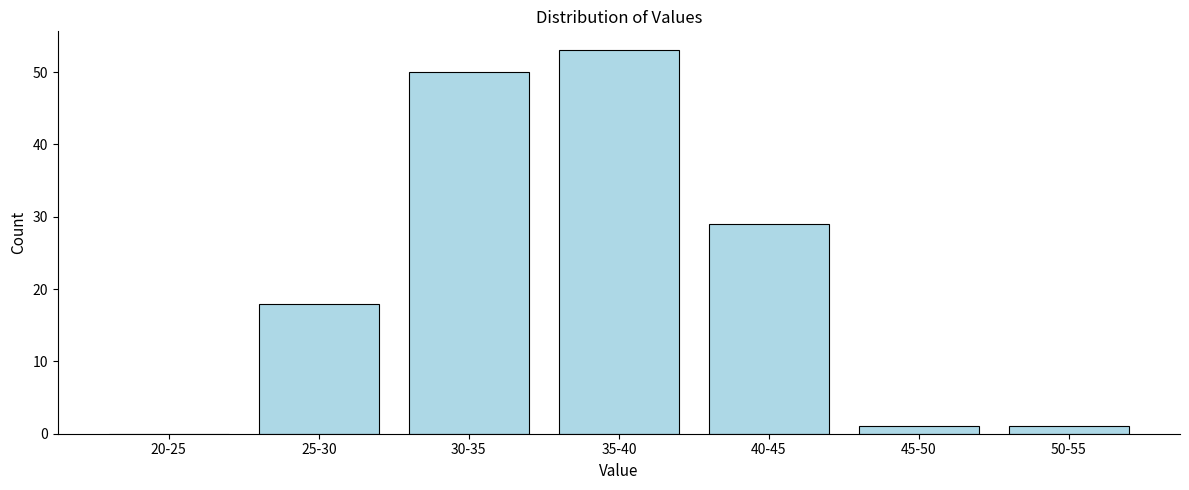

Reading left to right, what are all the values shown in this chart?

20-25=0	25-30=18	30-35=50	35-40=53	40-45=29	45-50=1	50-55=1